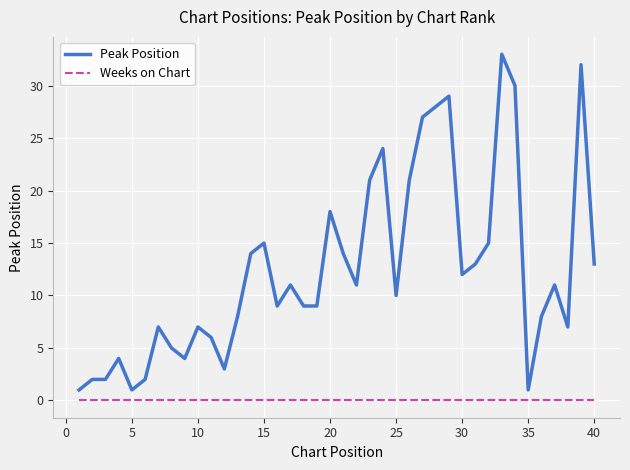

Which series has the widest spread of values?

Peak Position